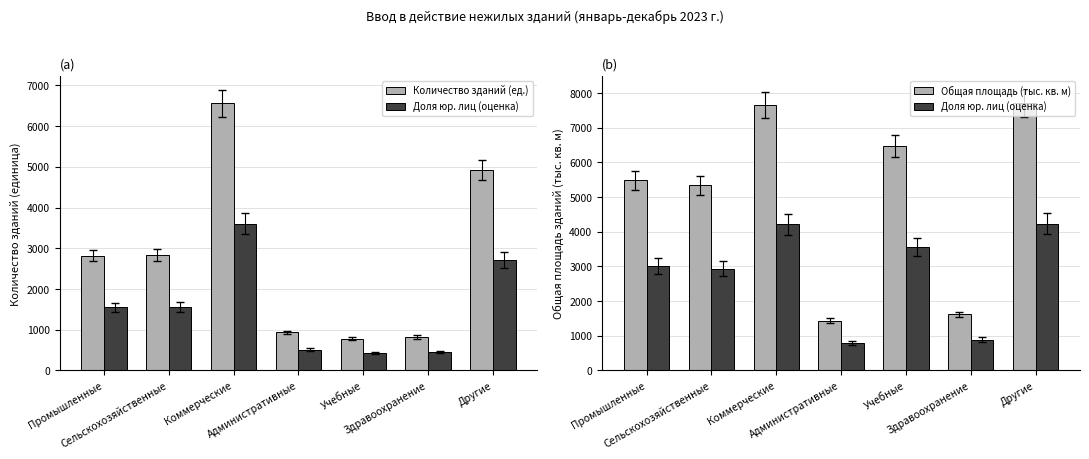

What is the difference between the maximum and minimum values in the Общая площадь (тыс. кв. м) series?

6265.8